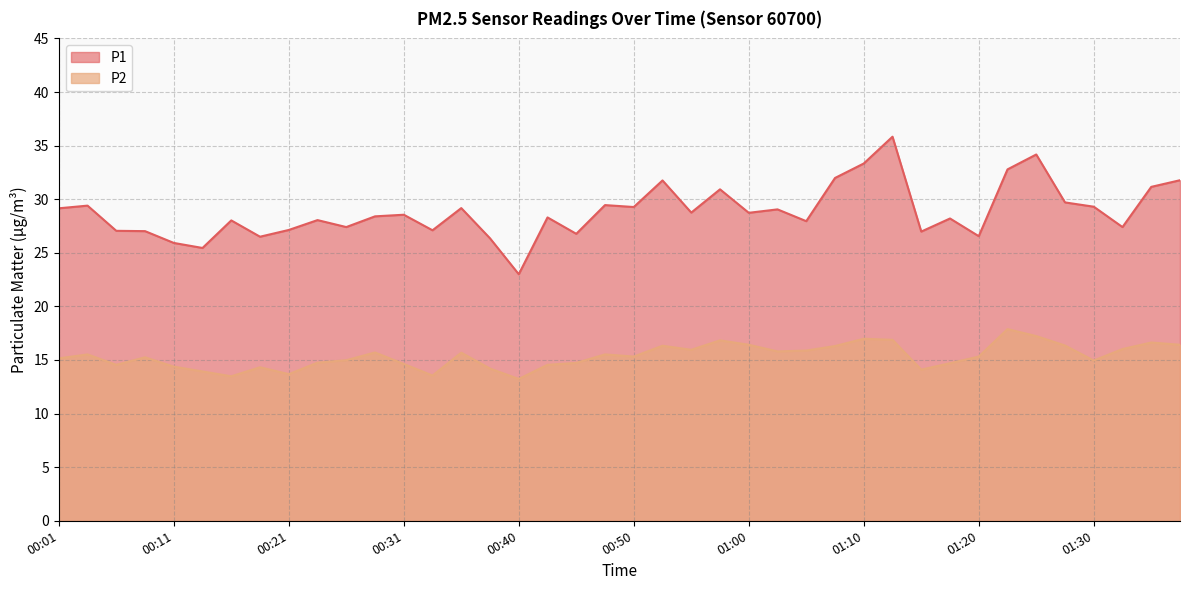

At which label does P1 reach its peak?

01:12